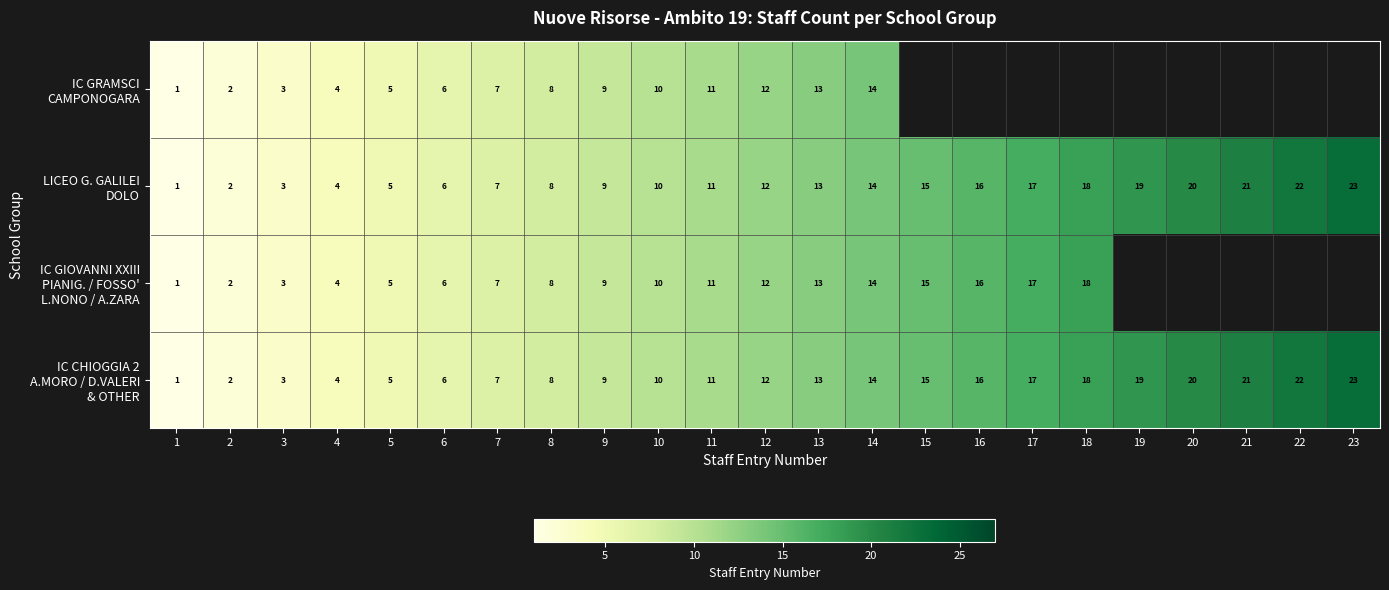

What is the total value across all series at 5?

20